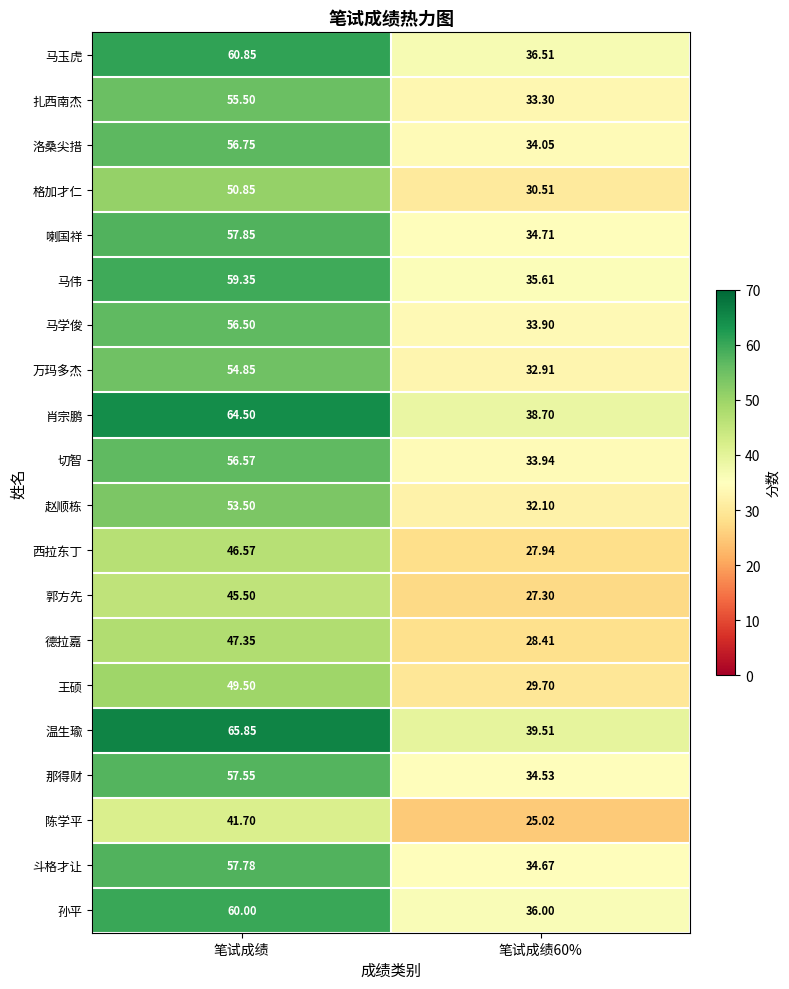

Which series has the largest total across all categories?

温生瑜